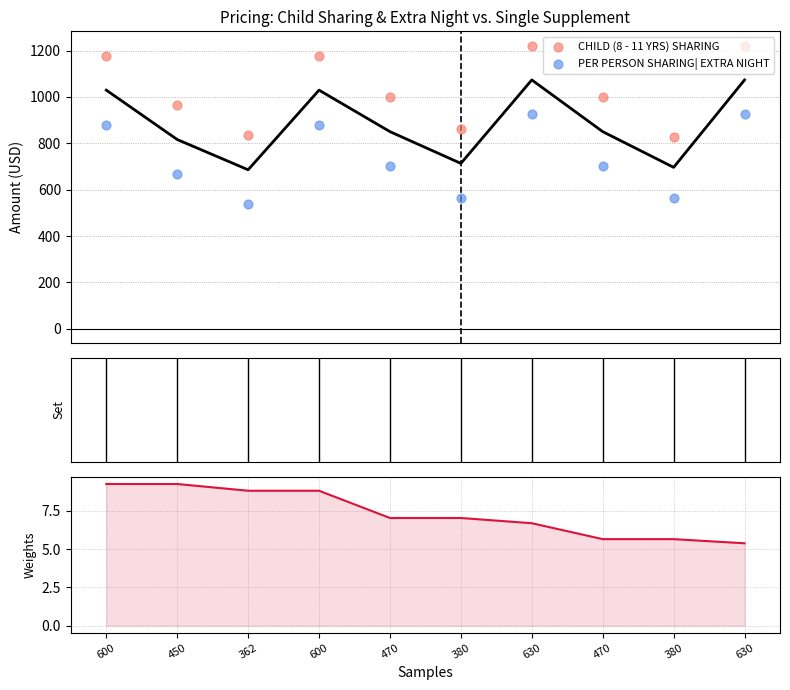

Which series contains the highest Y value?

CHILD (8 - 11 YRS) SHARING